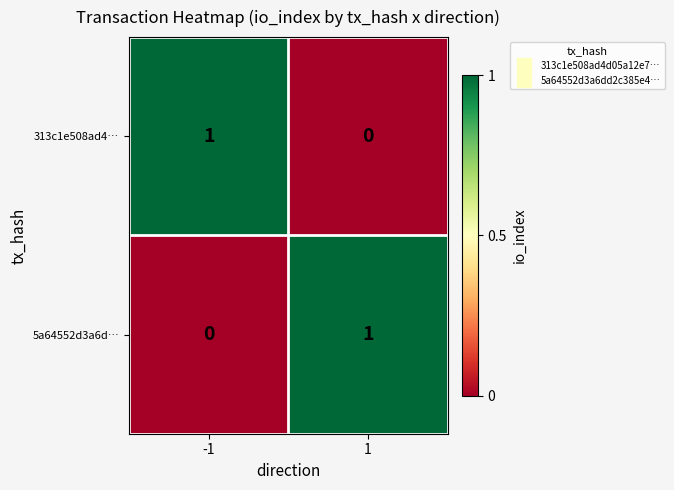

Is the value of 313c1e508ad4… at -1 greater than the value of 5a64552d3a6d… at -1?

Yes